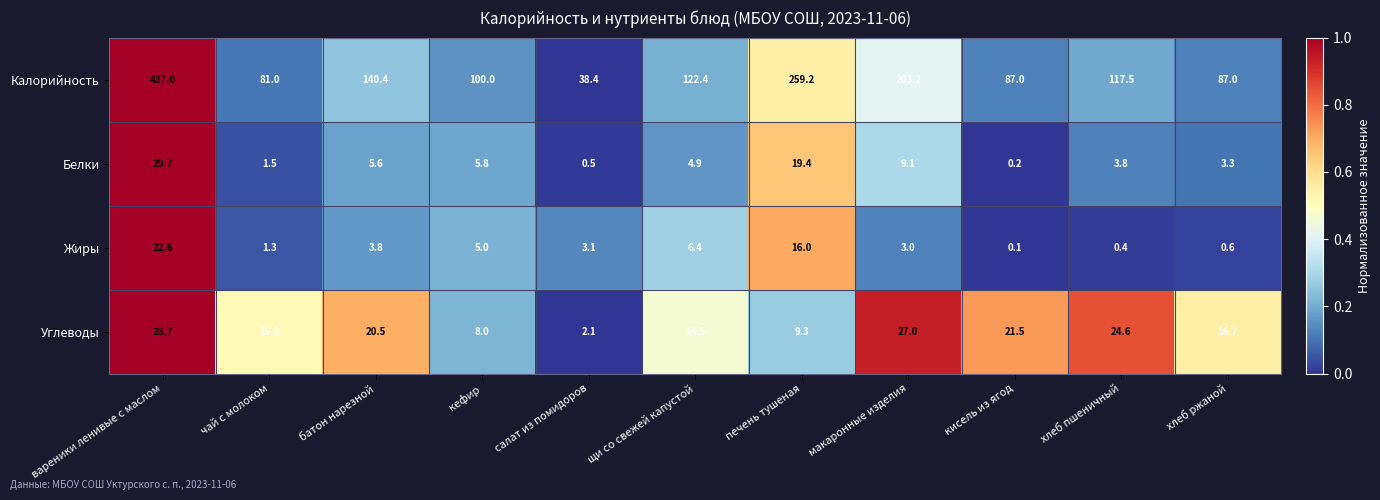

Between вареники ленивые с маслом and салат из помидоров, which series saw the biggest shift?

Калорийность